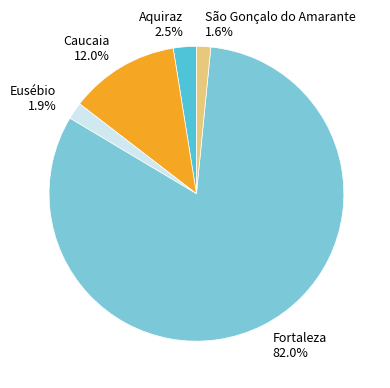

Which category has the biggest portion of the pie?

Fortaleza